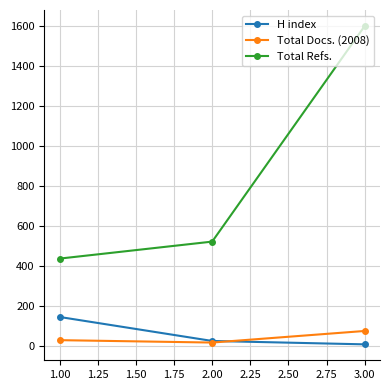

How many series are shown in this chart?

3